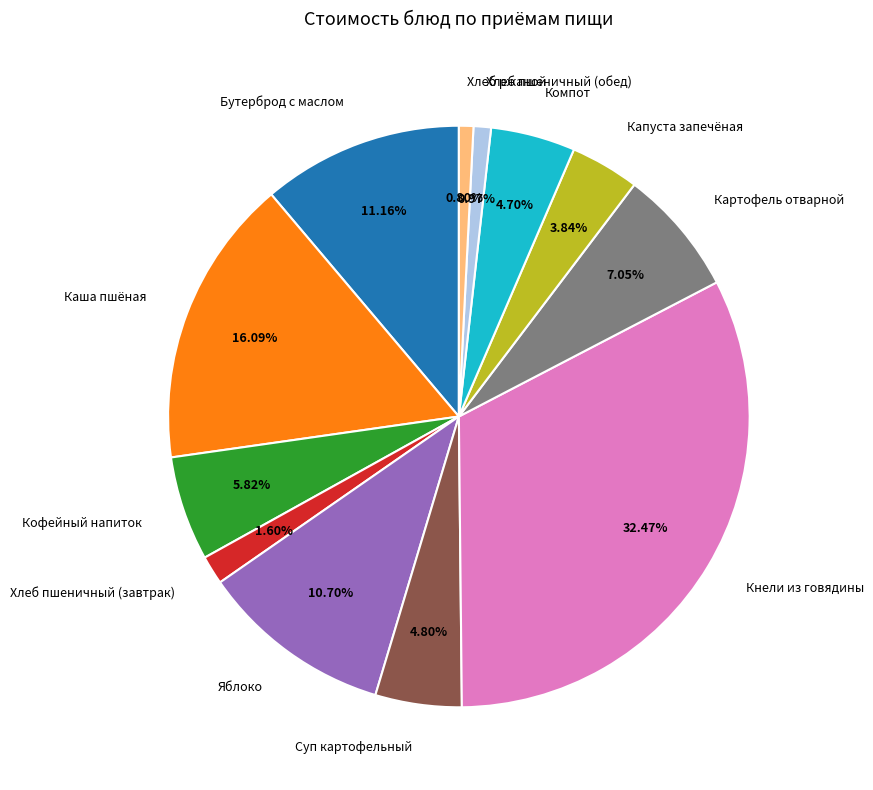

To the nearest percent, what portion does Яблоко represent?

11%